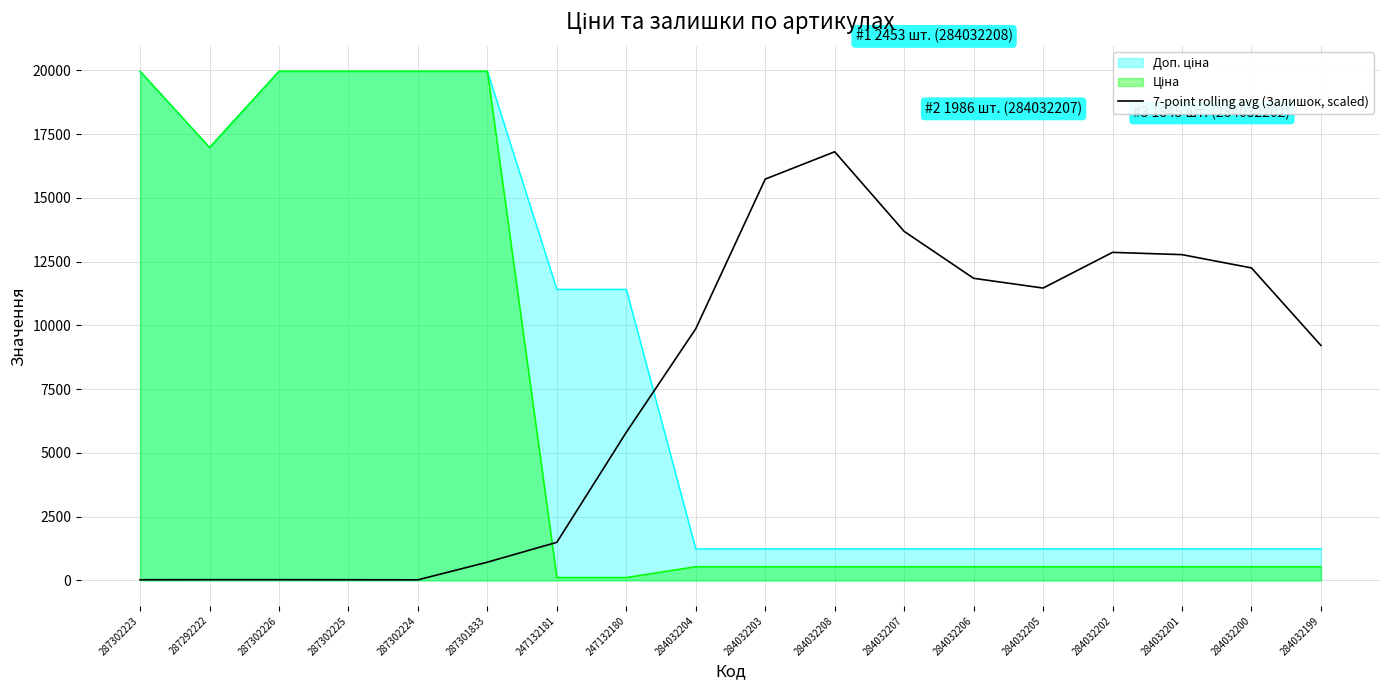

Where is the first local minimum?

287302224